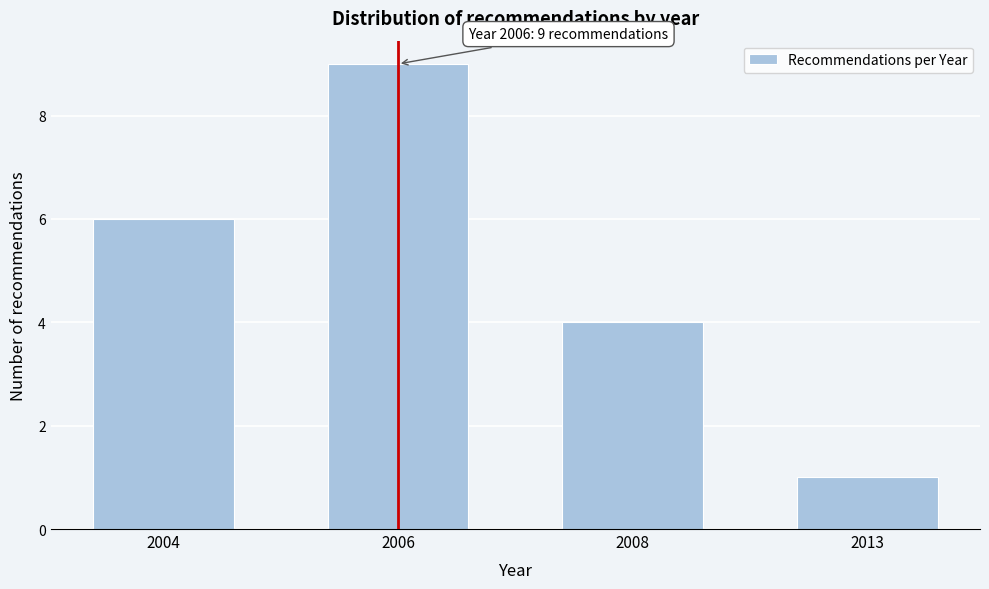

Reading left to right, extract all data points from this chart.

6	9	4	1